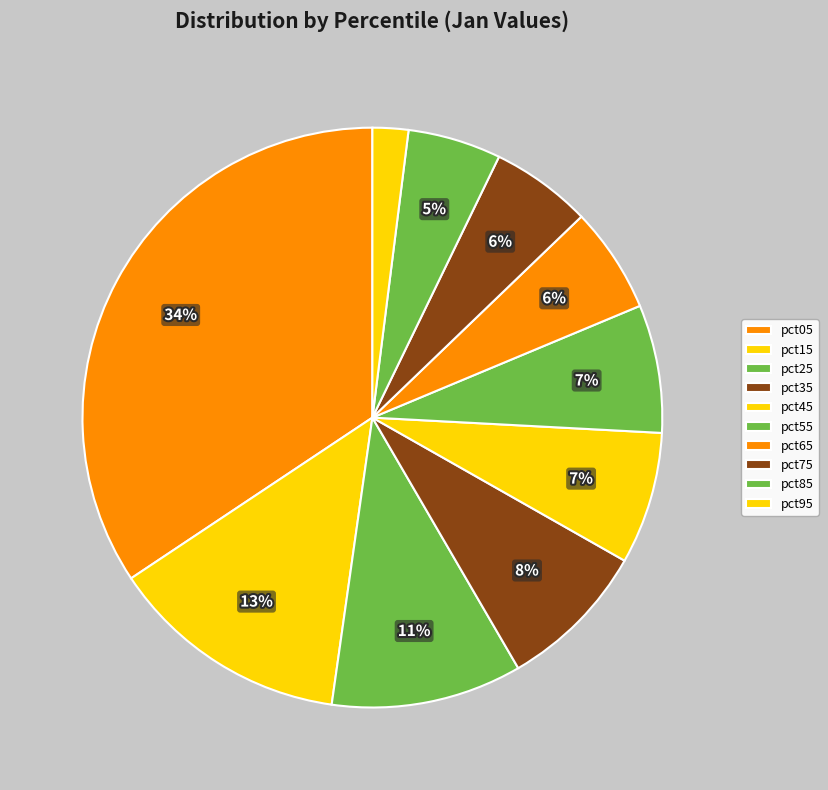

How many slices are in this pie chart?

10